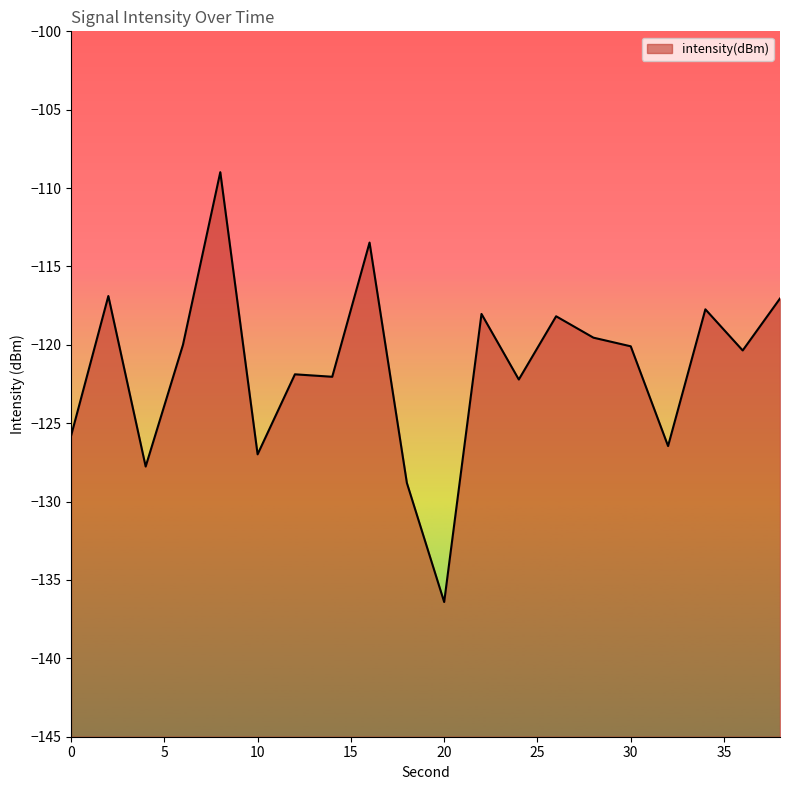

Where is the first local minimum?

4